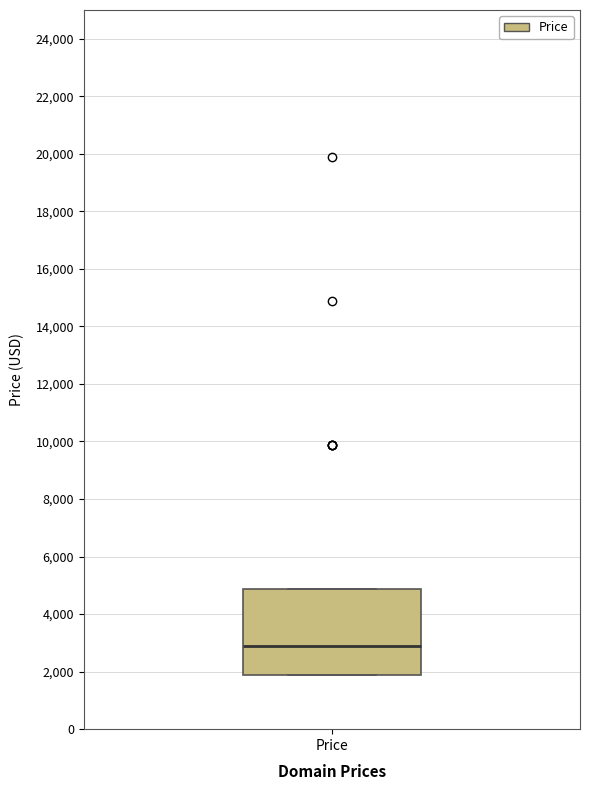

Transcribe this box plot: give where the median line is, the range the box spans, and where the two whiskers end, as read against the y-axis. The values are not printed on the chart, so give them approximately, as read against the axis.

median 2800, box 1800 to 4800, whiskers 1800 to 4800